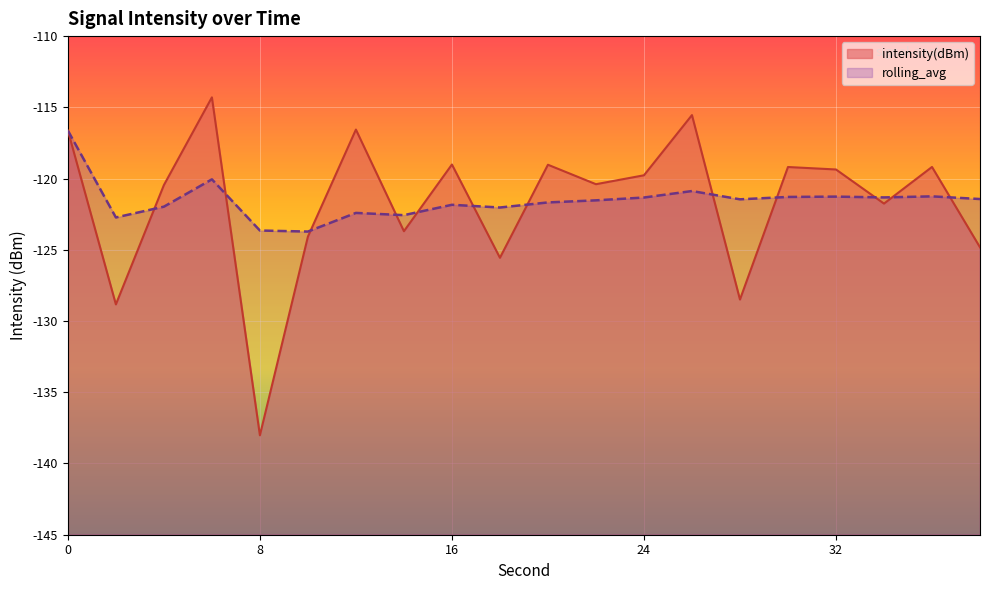

Which label corresponds to the smallest value in the chart?

8